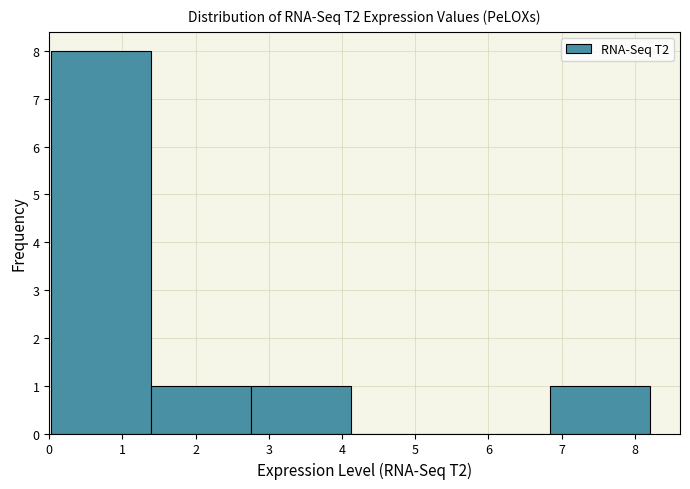

How tall is the bar that spans 0.0 to 1.4 on the x-axis? Neither the bar edges nor the heights are printed on the chart, so give them approximately, as read against the axes.

8